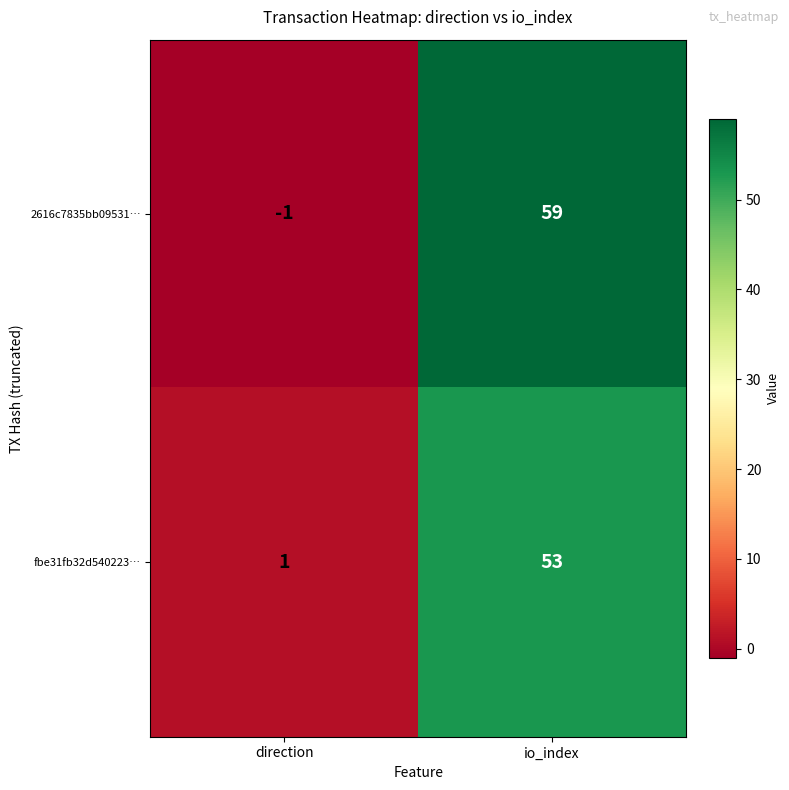

Between direction and io_index, which series saw the biggest shift?

2616c7835bb09531…